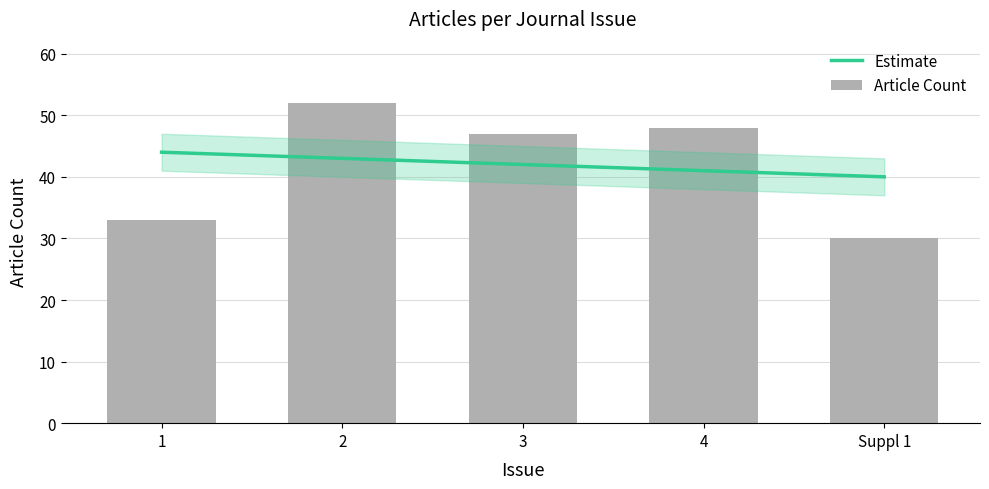

What is the maximum value for Estimate?

44.0